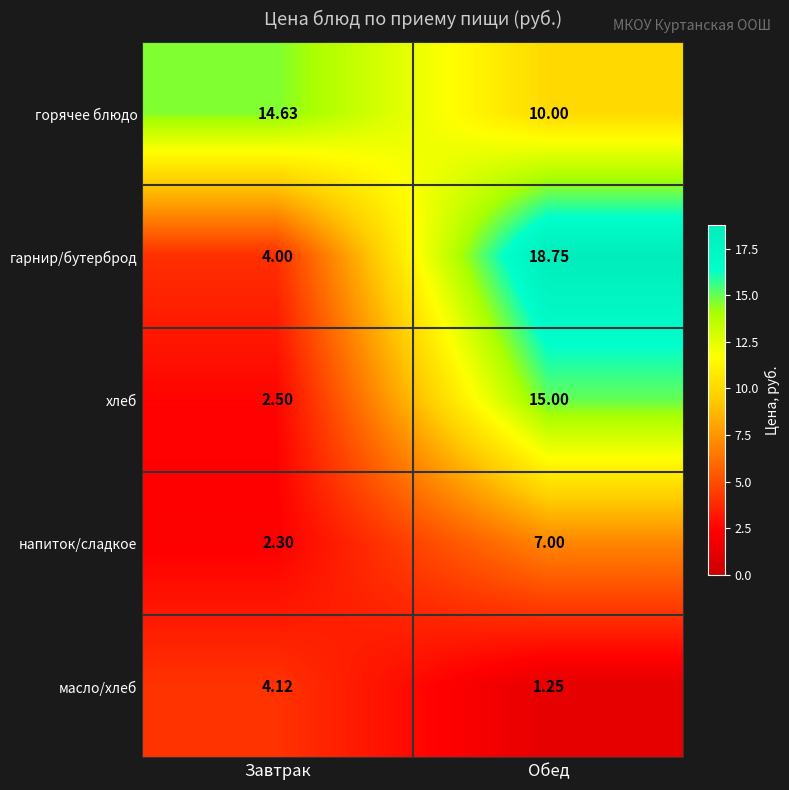

Which series changed the most between Завтрак and Обед?

гарнир/бутерброд